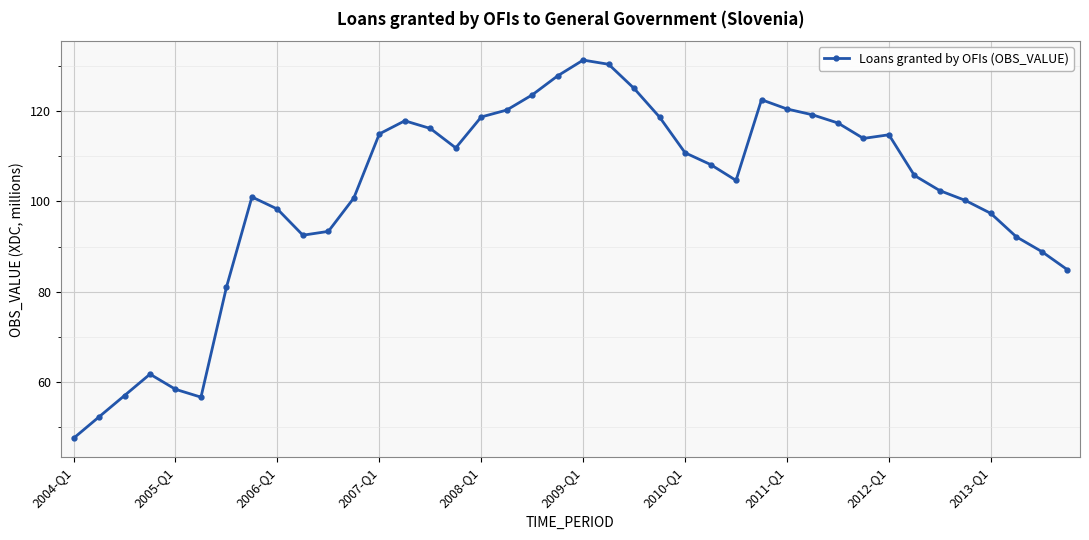

True or false: there are more than 2 points higher than both neighbors.

True